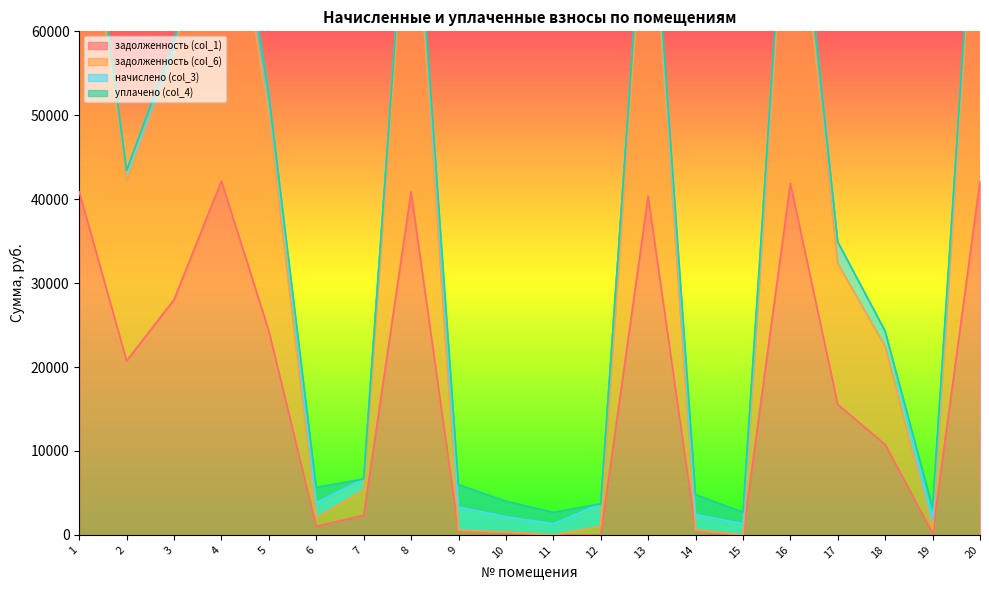

Which has a higher value, 9 or 15?

9